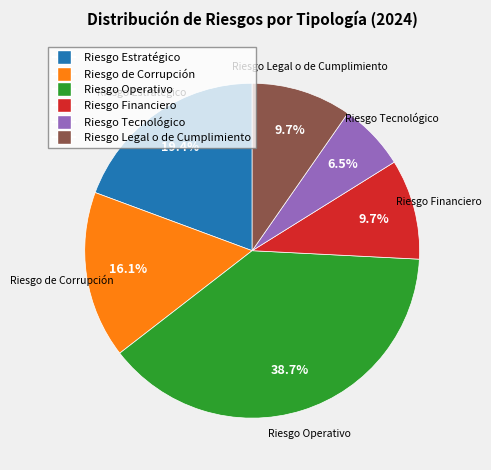

To the nearest percent, what portion does Riesgo de Corrupción represent?

16%